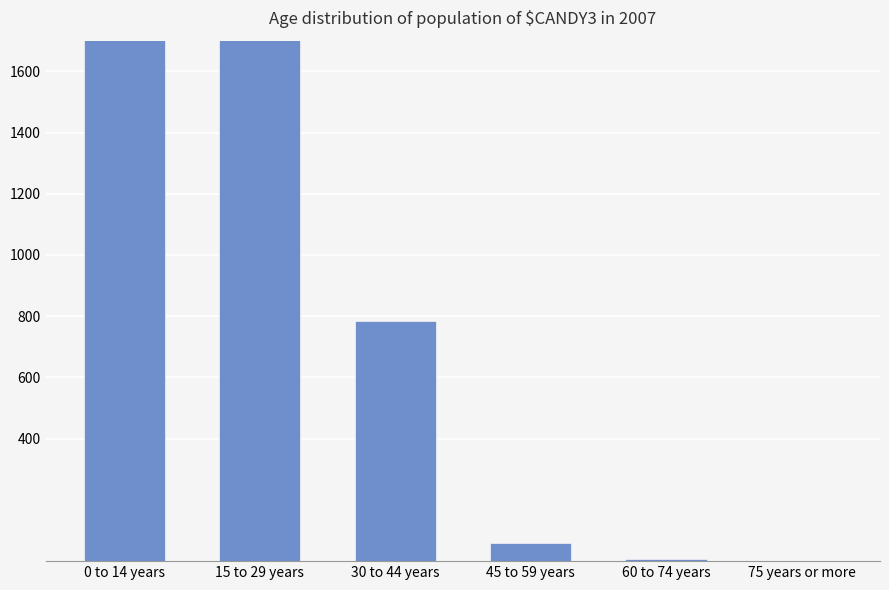

Rank the categories by value from lowest to highest.

75 years or more, 60 to 74 years, 45 to 59 years, 30 to 44 years, 15 to 29 years, 0 to 14 years